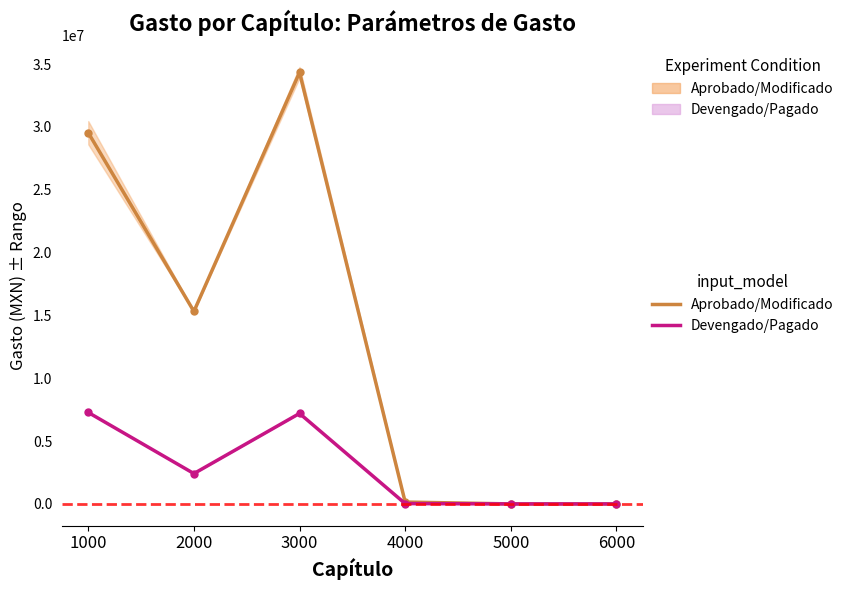

Which series has the largest total across all categories?

Gasto aprobado/modificado